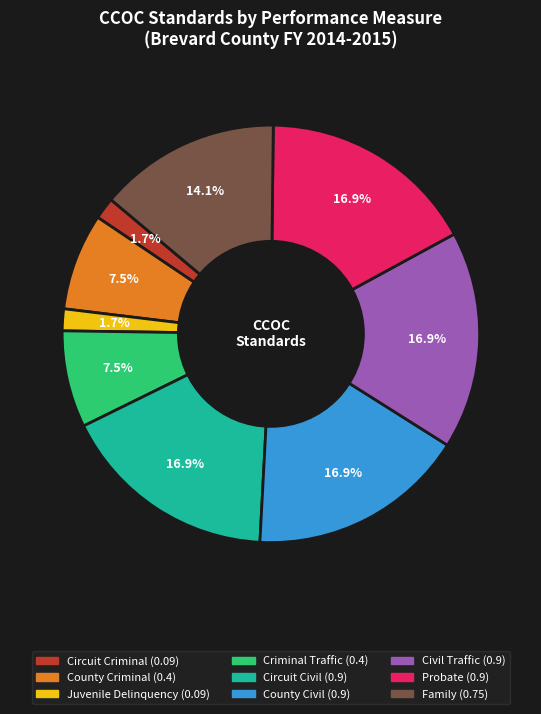

True or false: Circuit Civil accounts for 27% of the total.

False